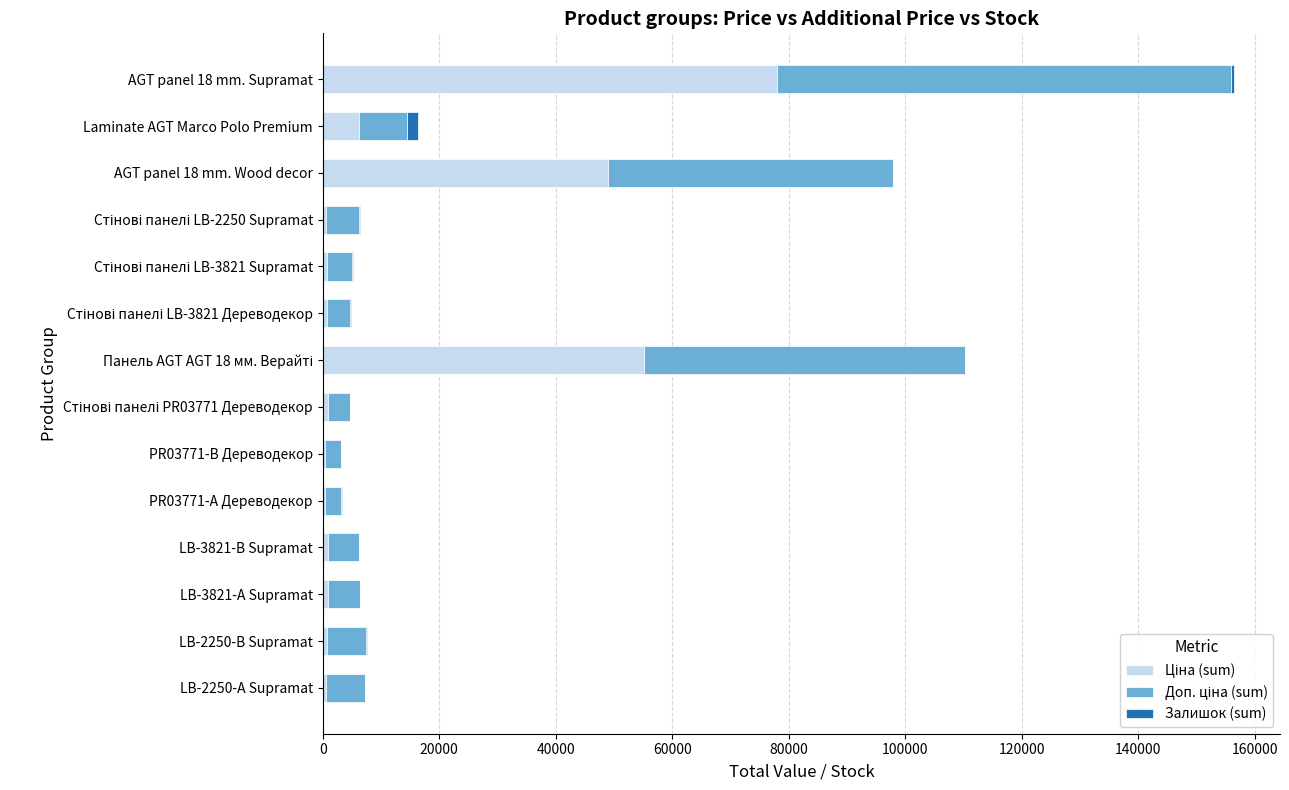

At which category is the sum across all series the highest?

AGT panel 18 mm. Supramat